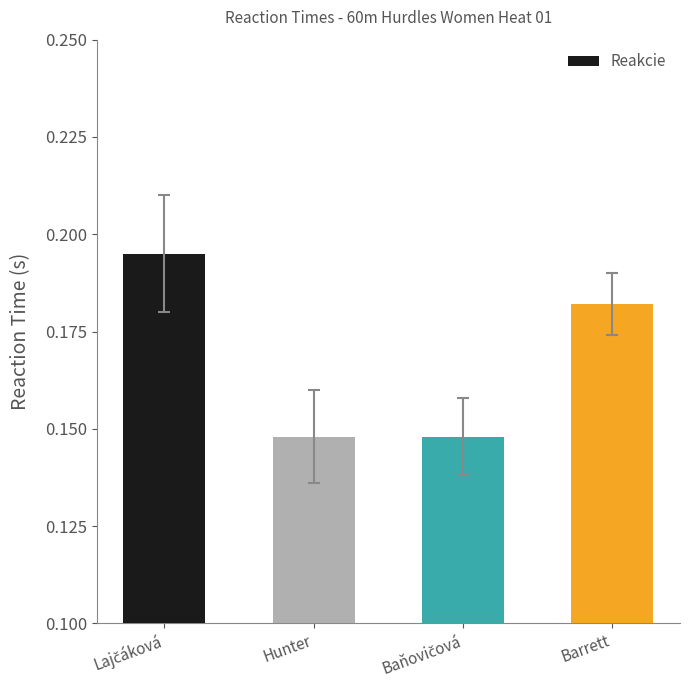

What is the label of the 1st bar from the right?

Barrett